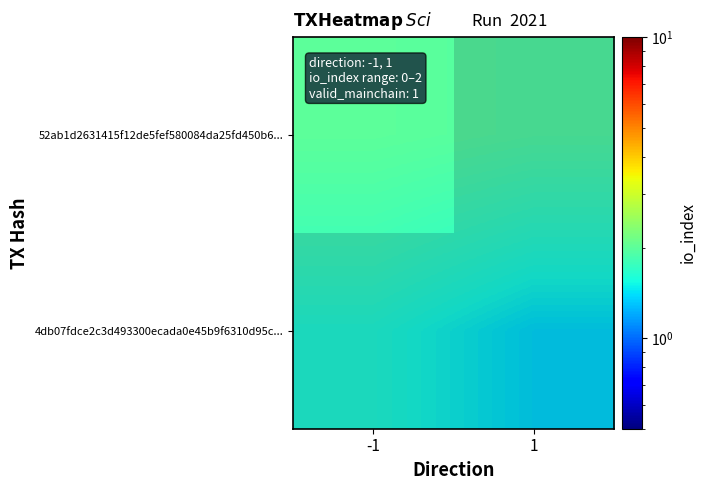

Which series has the largest total across all categories?

52ab1d2631415f12de5fef580084da25fd450b6...